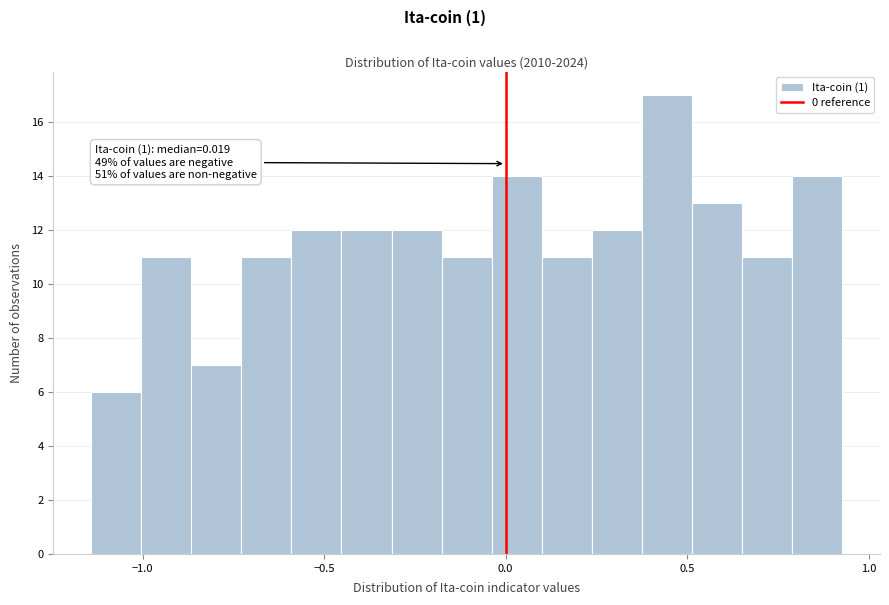

Around what value on the x-axis is the tallest bar? Give the approximate position of its centre, as read against the axis.

0.45